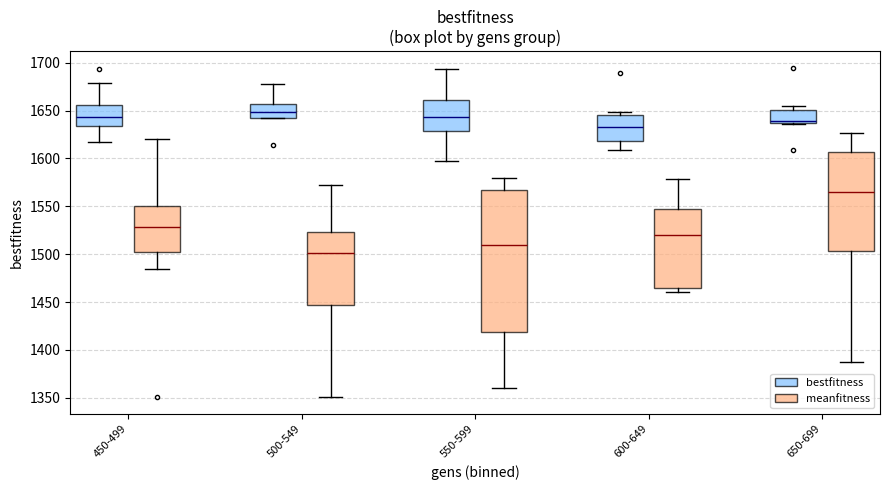

Reading left to right, transcribe this box plot: for each box, give where its median line is, the range the box spans, and where its two whiskers end, as read against the y-axis. The values are not printed on the chart, so give them approximately, as read against the axis.

450-499 (bestfitness): median 1645, box 1635 to 1655, whiskers 1615 to 1680
450-499 (meanfitness): median 1530, box 1500 to 1550, whiskers 1485 to 1620
500-549 (bestfitness): median 1650, box 1640 to 1655, whiskers 1640 to 1680
500-549 (meanfitness): median 1500, box 1445 to 1525, whiskers 1350 to 1570
550-599 (bestfitness): median 1645, box 1630 to 1660, whiskers 1600 to 1695
550-599 (meanfitness): median 1510, box 1420 to 1565, whiskers 1360 to 1580
600-649 (bestfitness): median 1635, box 1620 to 1645, whiskers 1610 to 1650
600-649 (meanfitness): median 1520, box 1465 to 1545, whiskers 1460 to 1580
650-699 (bestfitness): median 1640, box 1635 to 1650, whiskers 1635 to 1655
650-699 (meanfitness): median 1565, box 1505 to 1605, whiskers 1385 to 1625